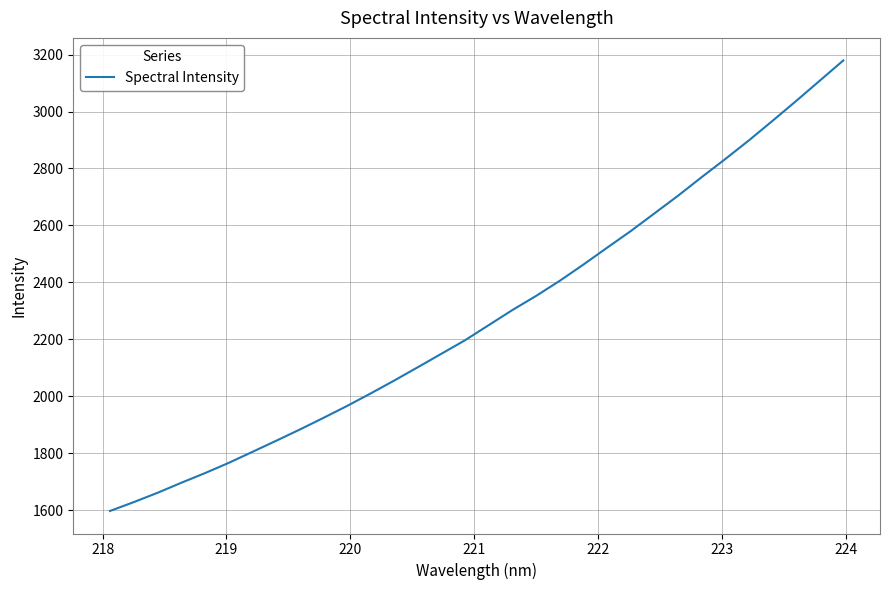

What is the difference between the maximum and minimum values?

1582.5